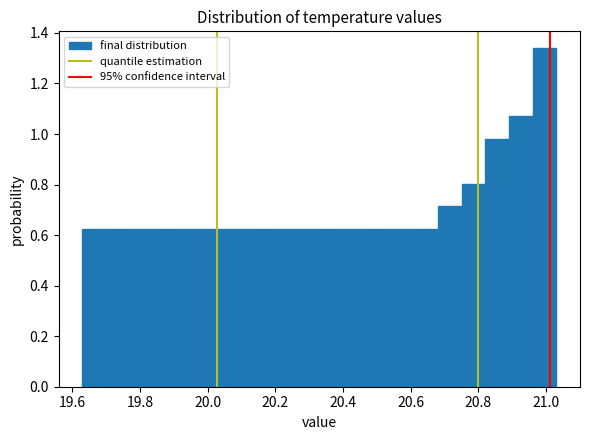

Around what value on the x-axis is the tallest bar? Give the approximate position of its centre, as read against the axis.

21.00